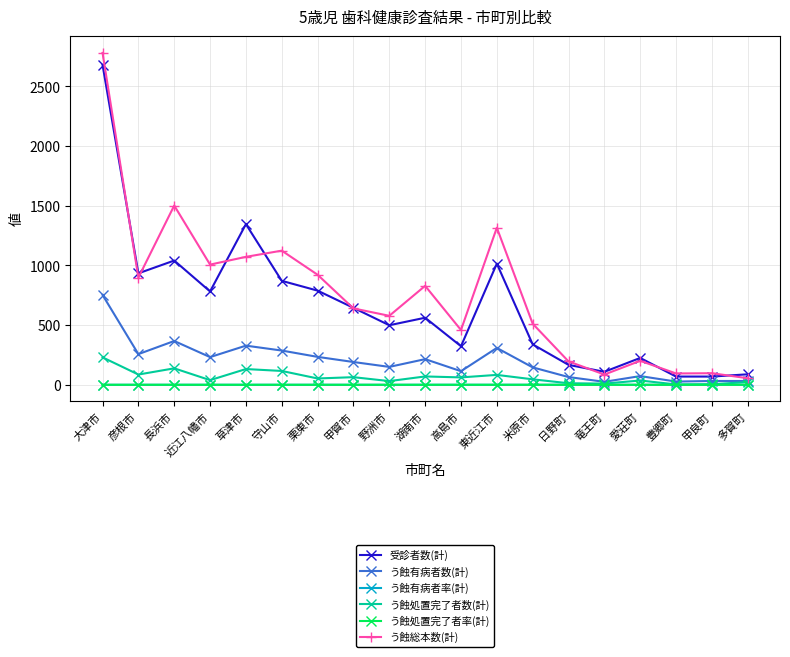

True or false: う蝕有病者数(計) has more than 1 interior local peaks.

True